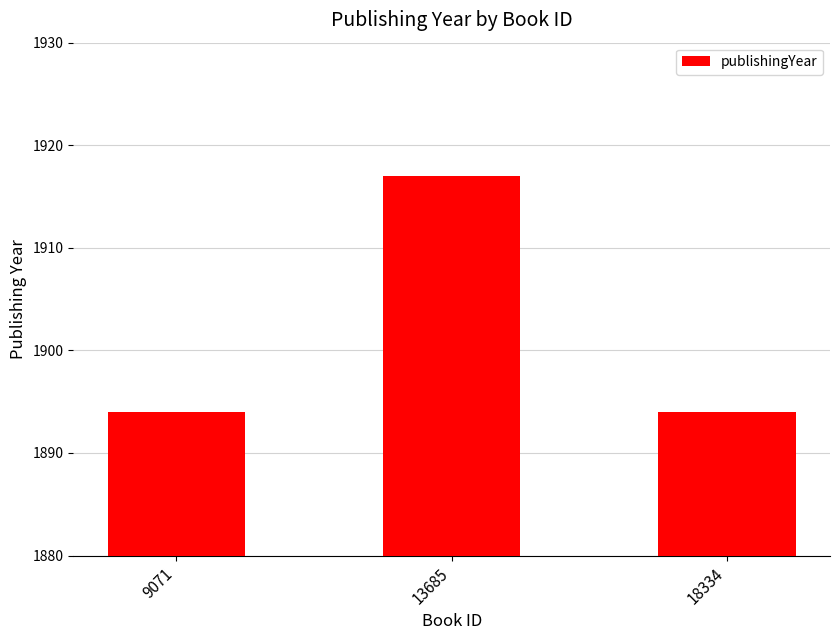

What is the ratio of the value at 13685 to the value at 18334?

1.0